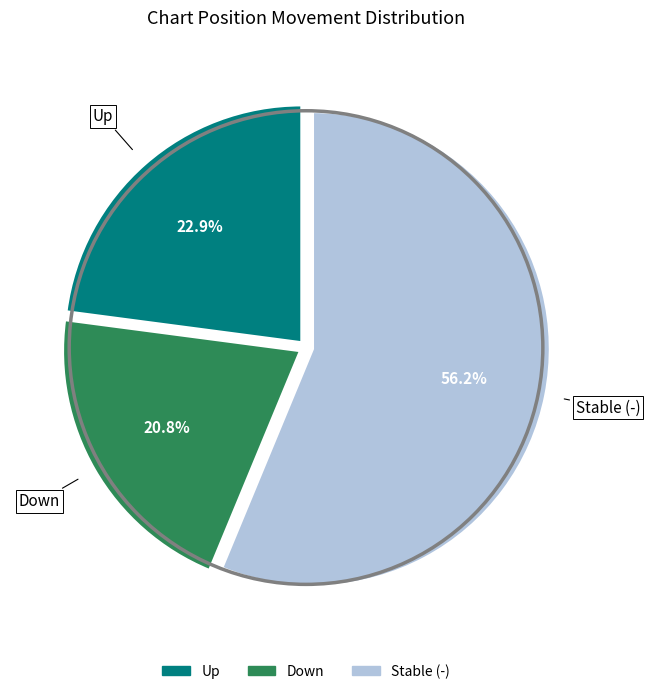

Between Up and Stable (-), which is larger?

Stable (-)